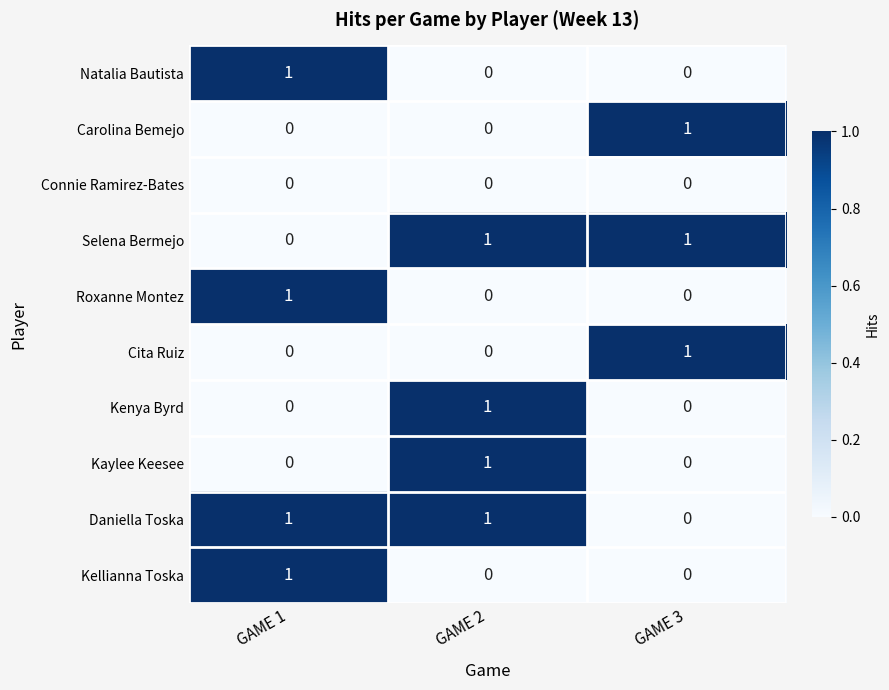

How many Kellianna Toska values are between 0 and 1?

3